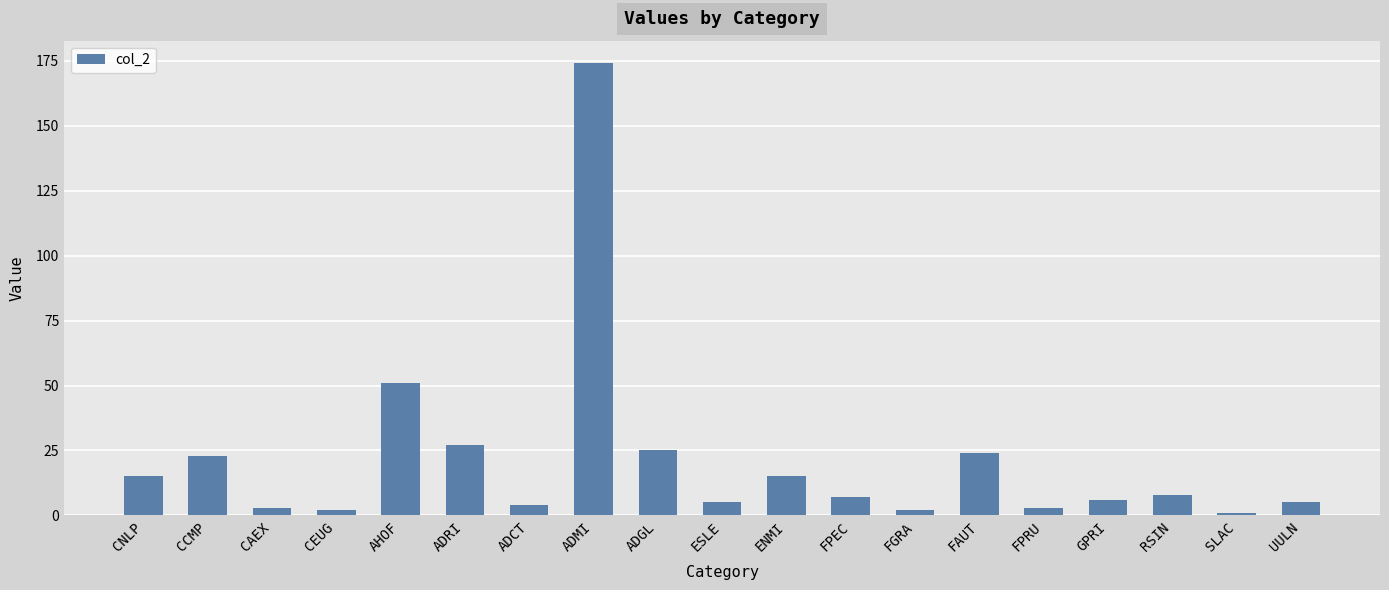

What is the maximum value shown in the chart?

174